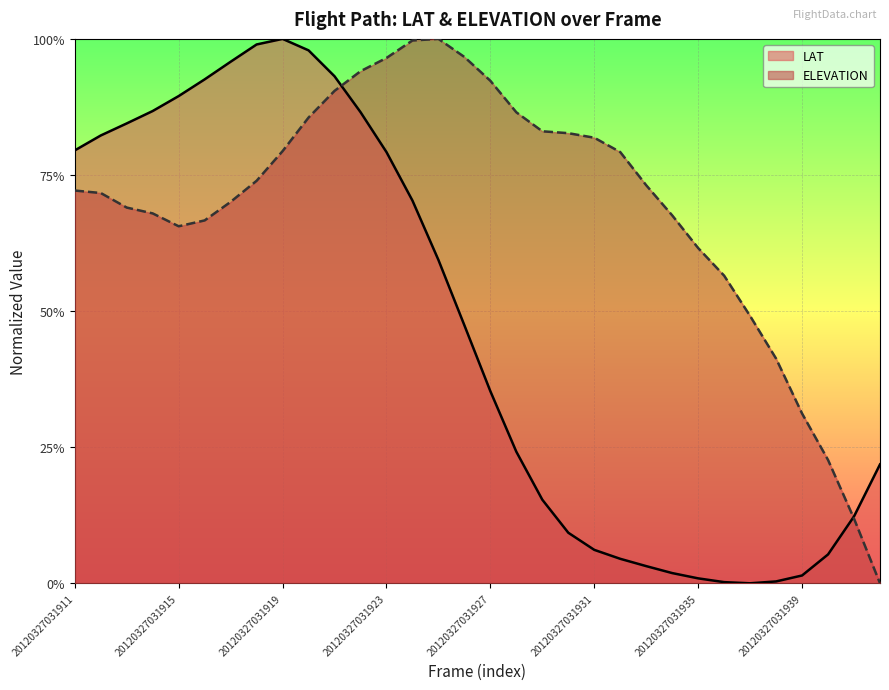

Rank the series at 20120327031938 from highest to lowest value.

ELEVATION, LAT